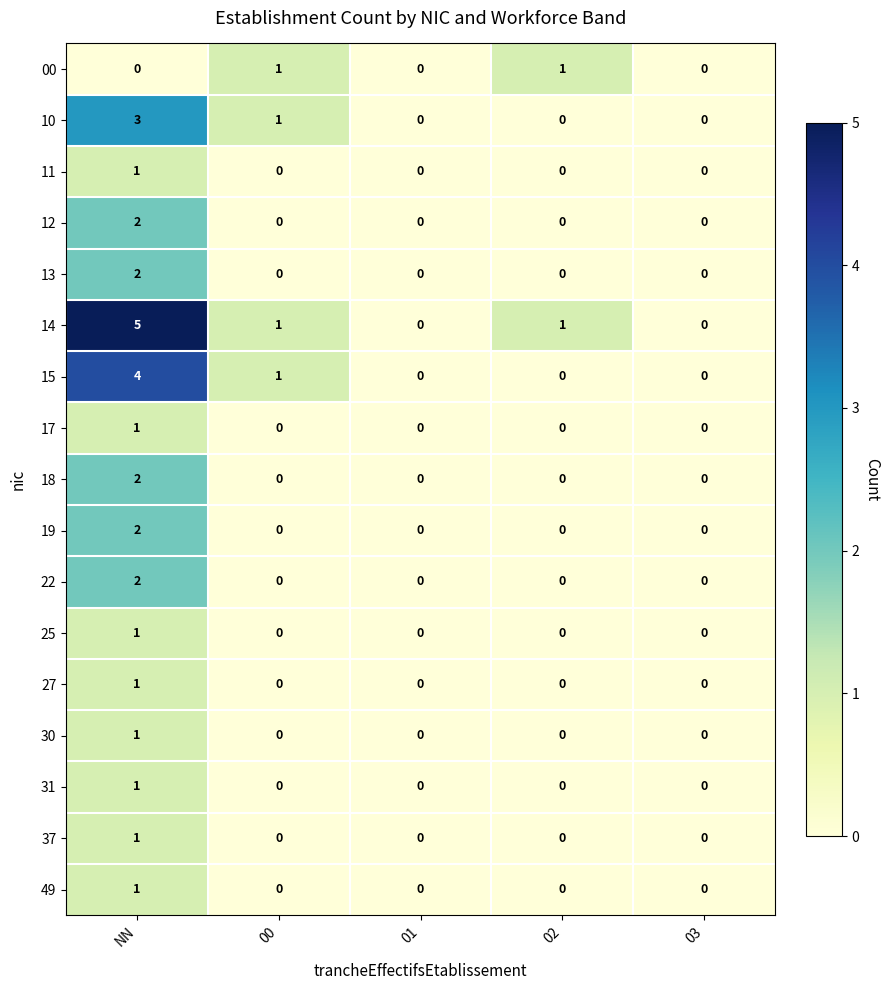

What is the maximum value for 10?

3